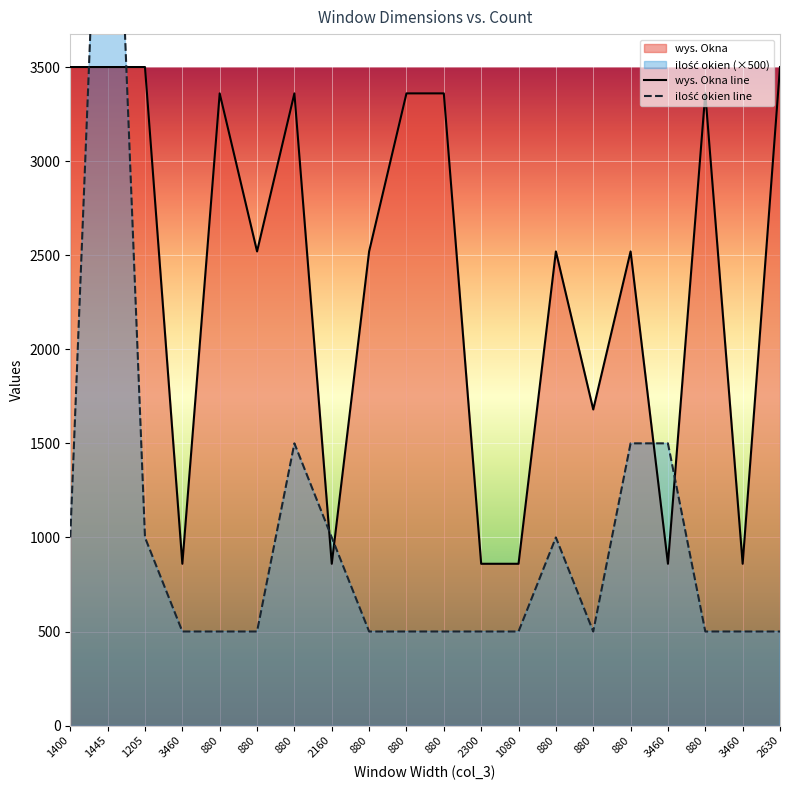

Rank the series by their maximum value, from highest to lowest.

ilość okien, wys. Okna